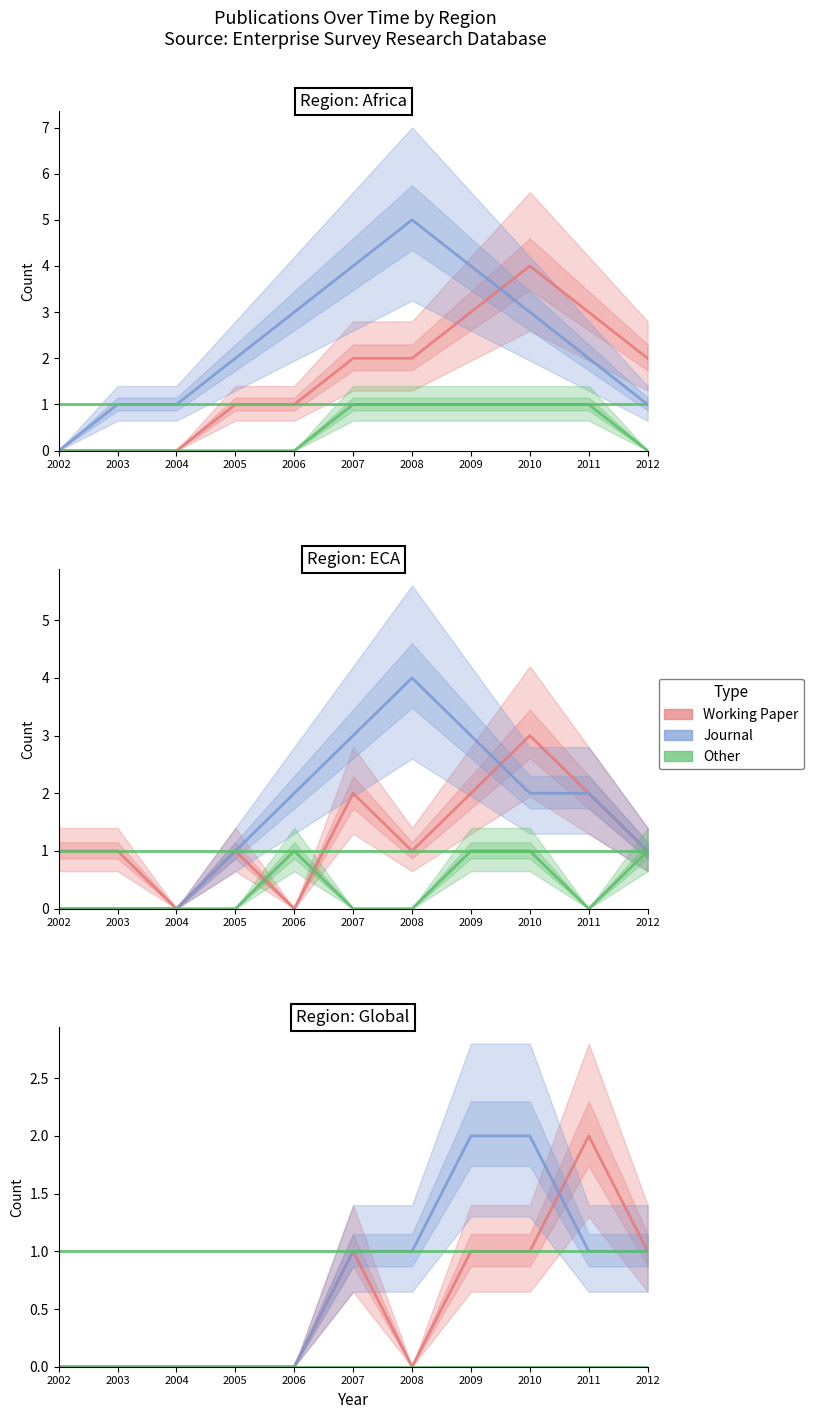

Does the chart have visible grid lines?

No